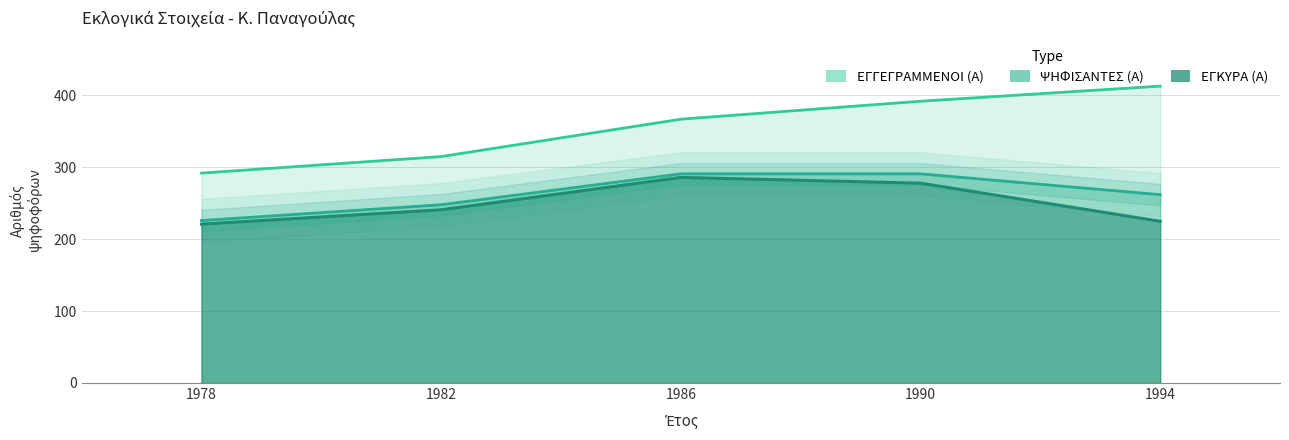

True or false: ΕΓΓΕΓΡΑΜΜΕΝΟΙ (Α) and ΨΗΦΙΣΑΝΤΕΣ (Α) cross at least once.

False